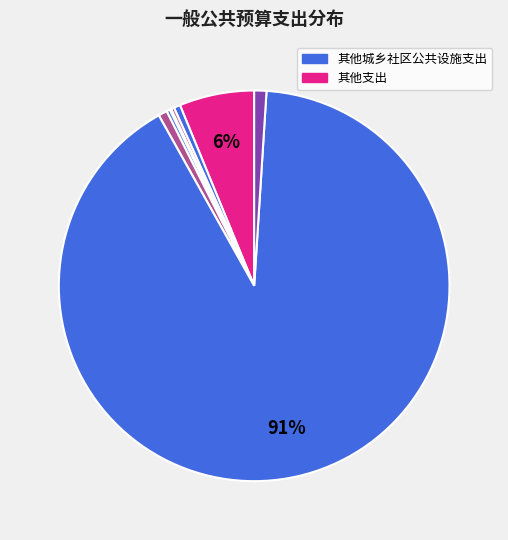

Which category has the biggest portion of the pie?

其他城乡社区公共设施支出